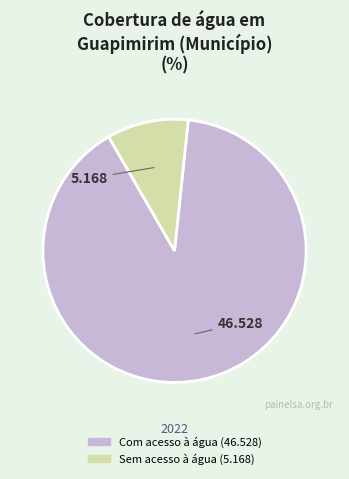

How many segments does this pie chart have?

2